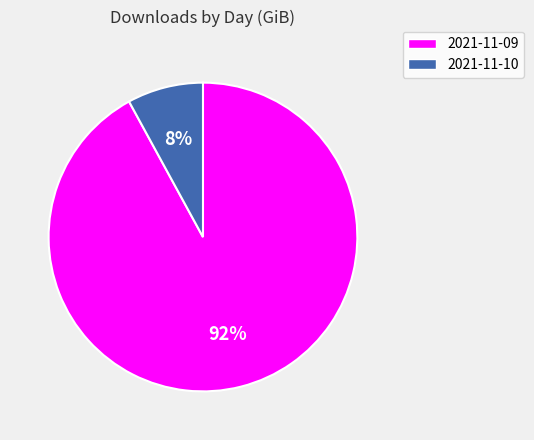

What is the largest slice in the pie chart?

2021-11-09